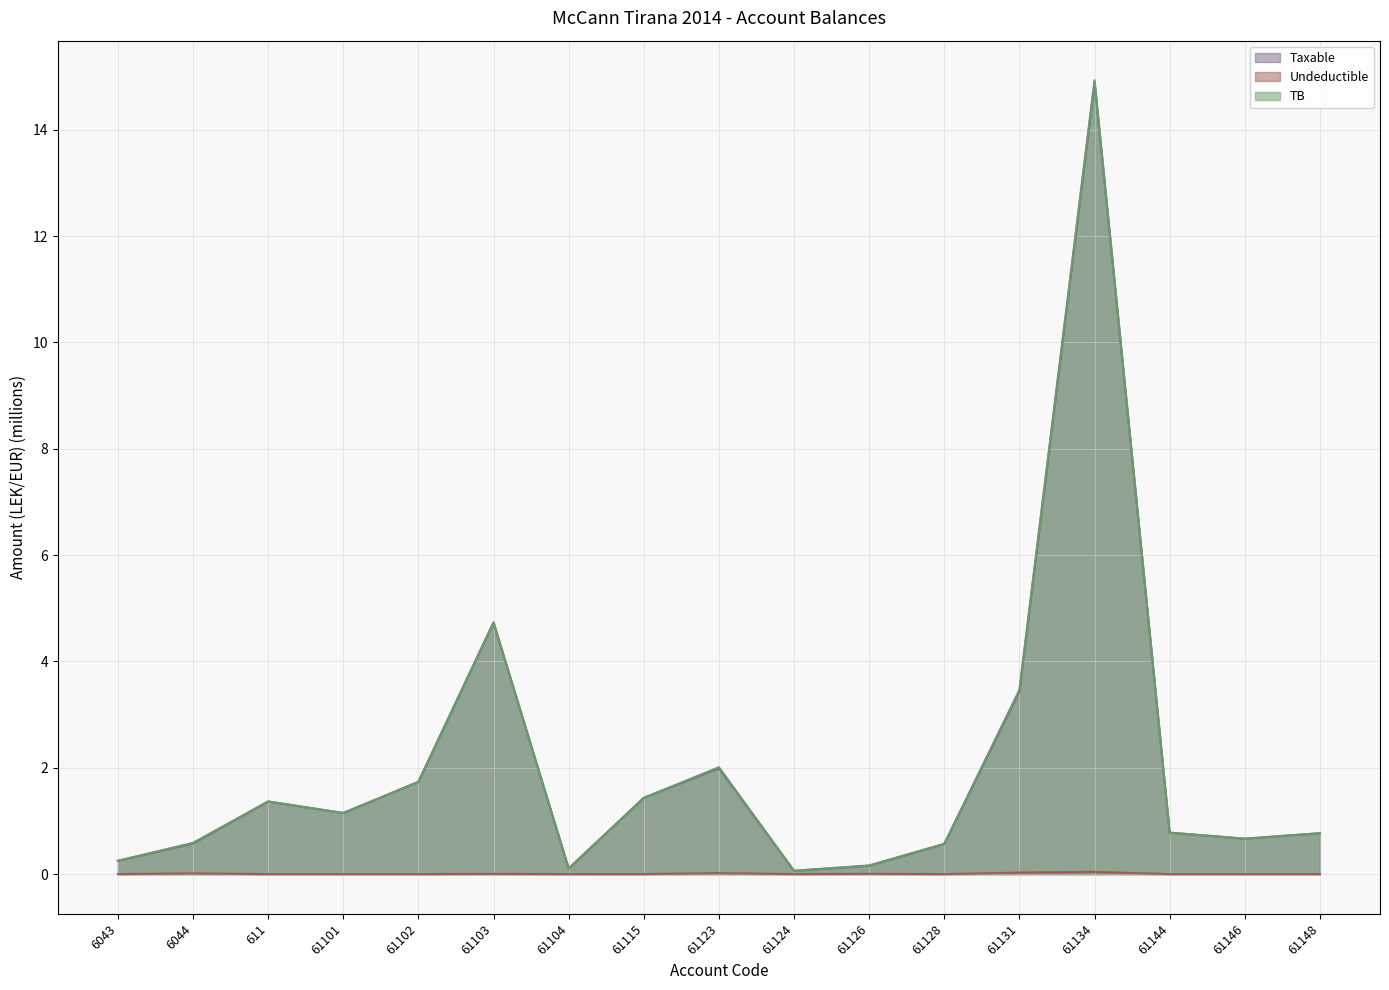

Between 61102 and 61104, which series saw the biggest shift?

Taxable